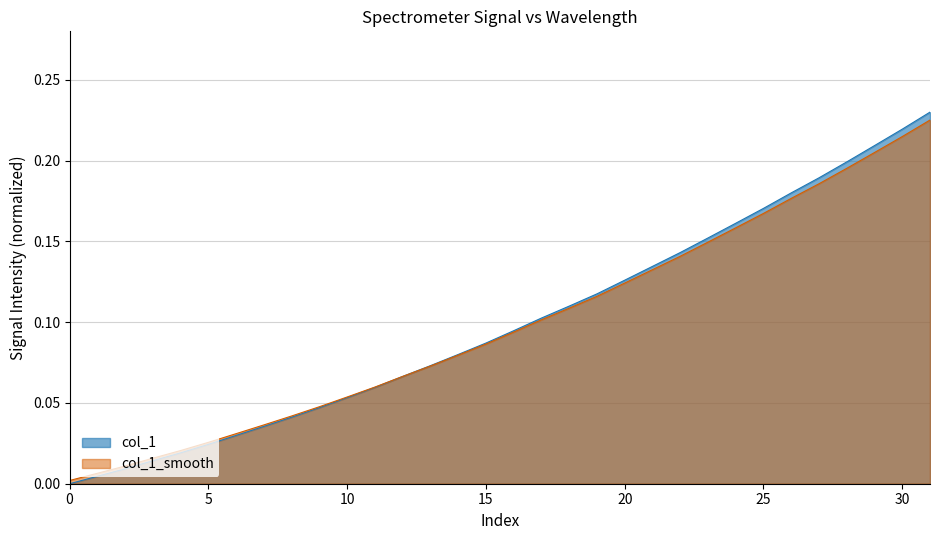

Which series has the largest range (max minus min)?

col_1